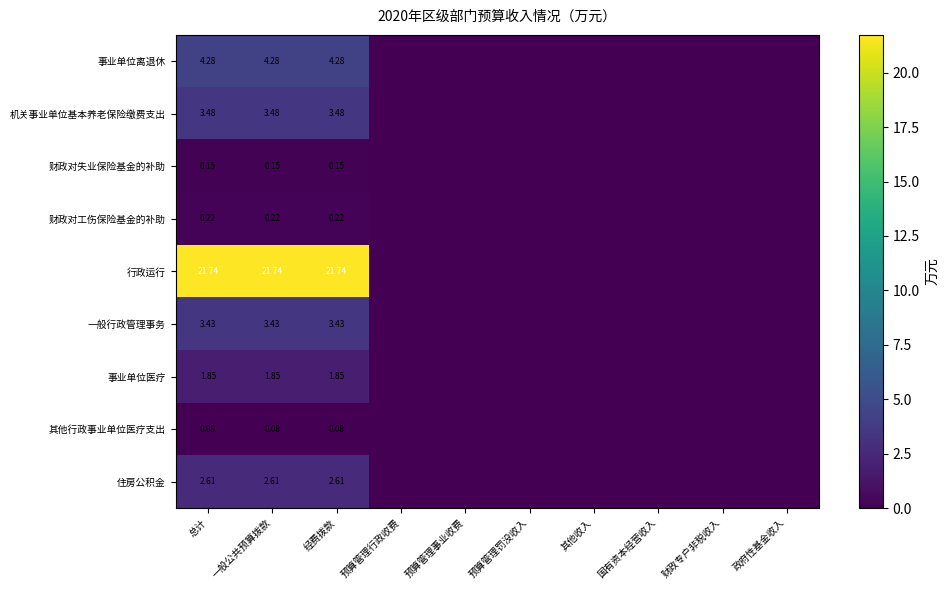

At which label does 住房公积金 reach its peak?

总计